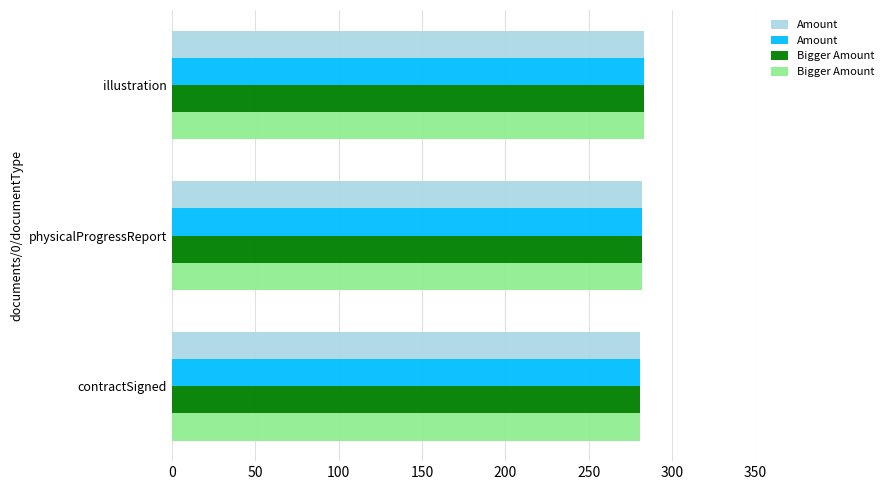

What is the value of the Amount bar at the 2nd from the left?

282